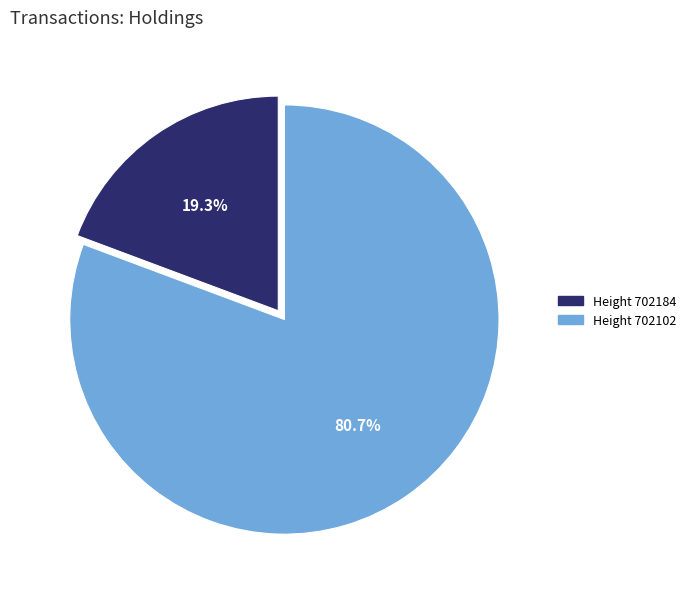

Is there a majority slice in this chart?

Yes